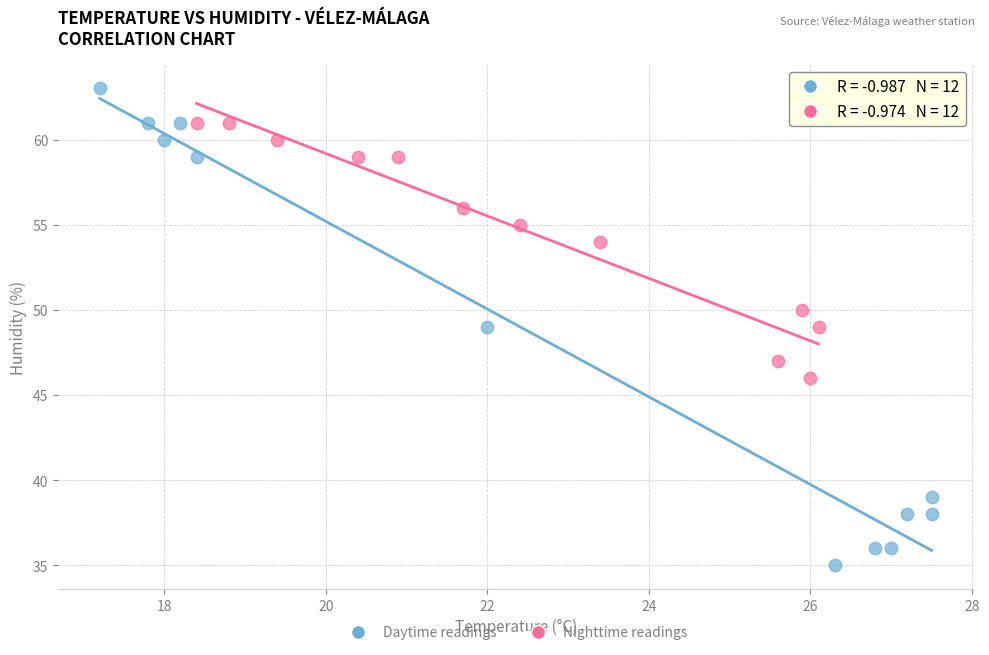

Which series has the largest Y range (max minus min)?

Daytime readings